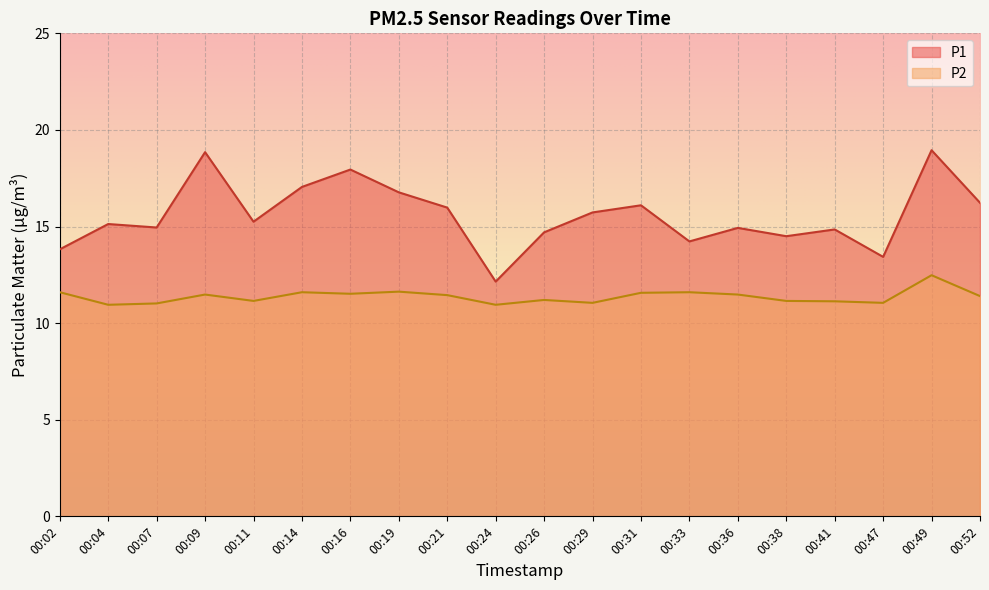

How many data points in P1 are less than 15?

9